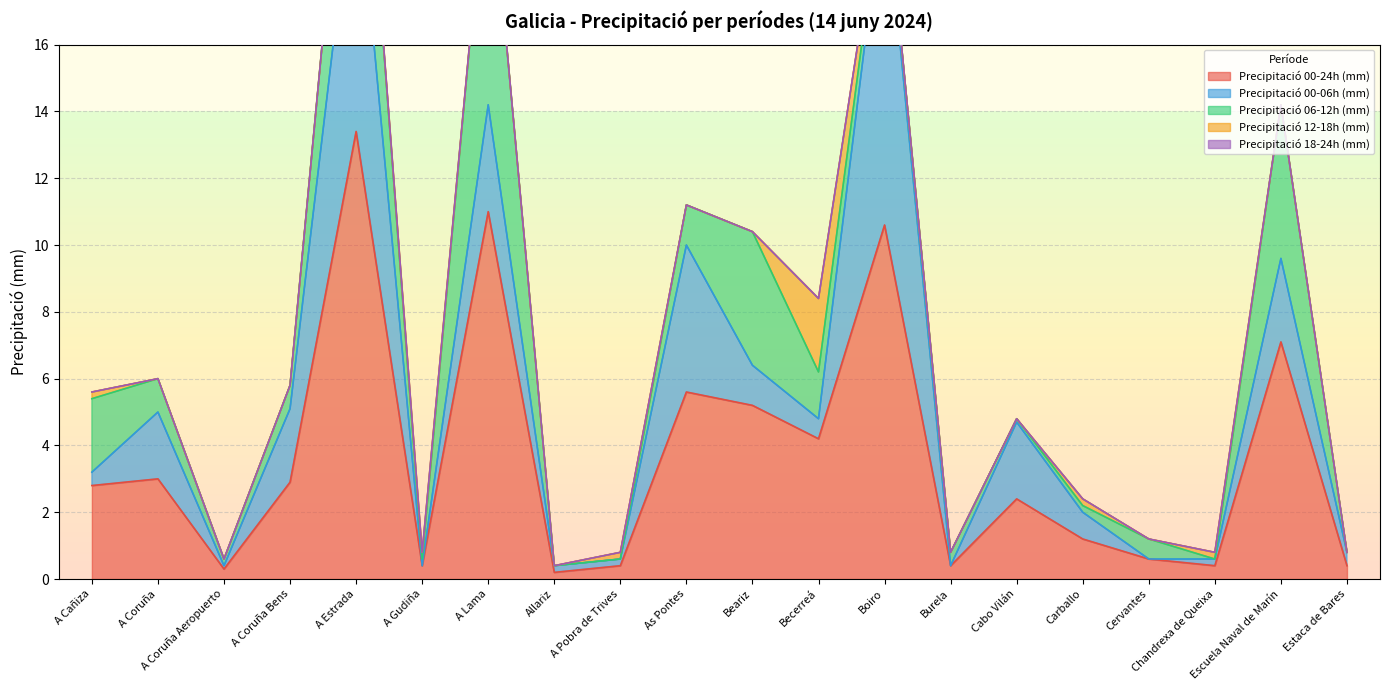

Where is Precipitació 00-24h (mm) nearest to the value 6?

As Pontes